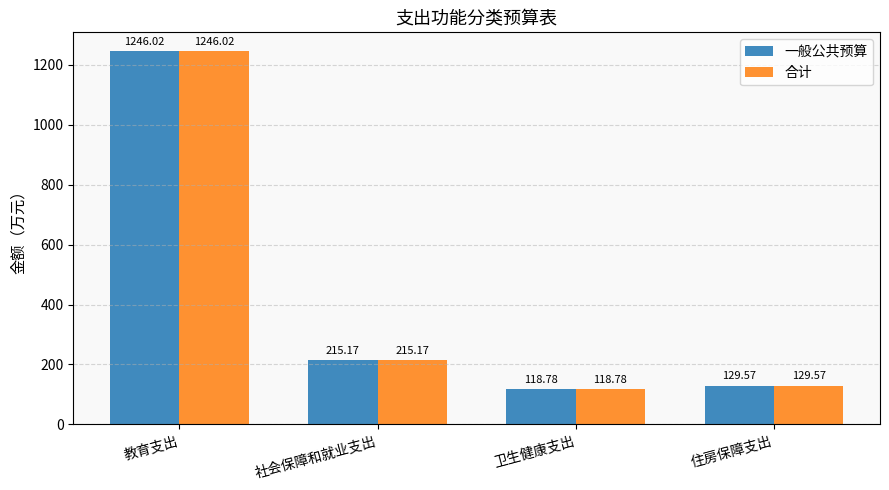

Which label corresponds to the smallest value in the chart?

卫生健康支出